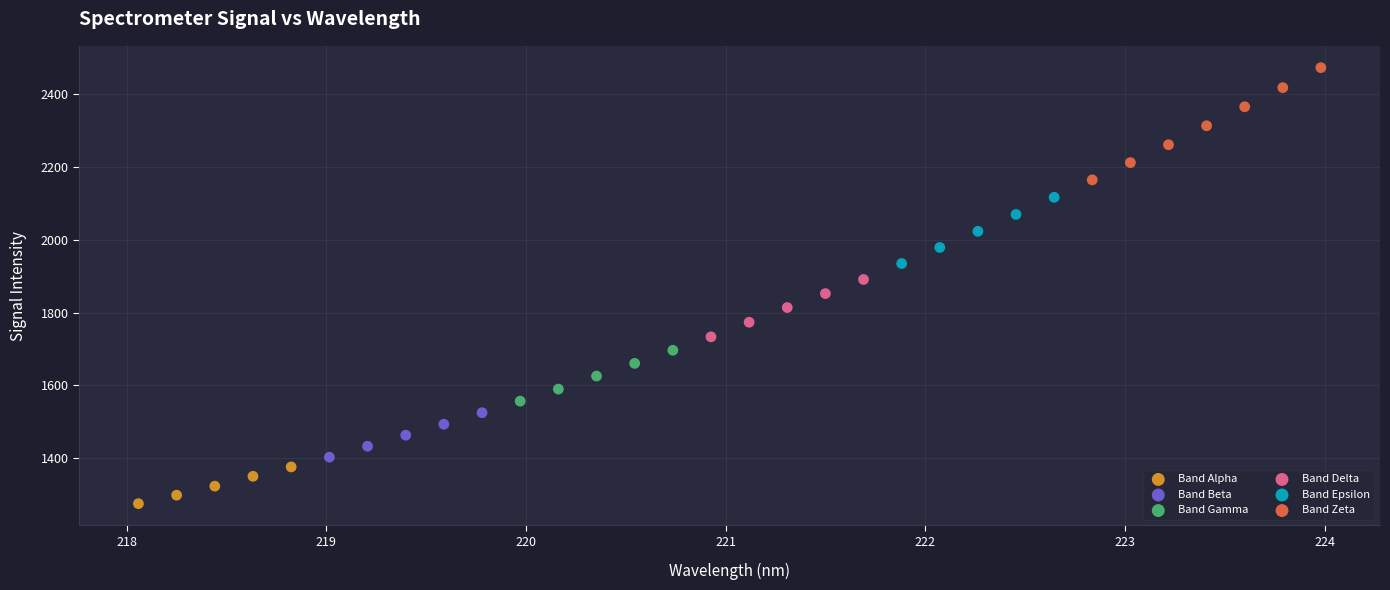

Which series reaches the minimum Y coordinate?

Band Alpha